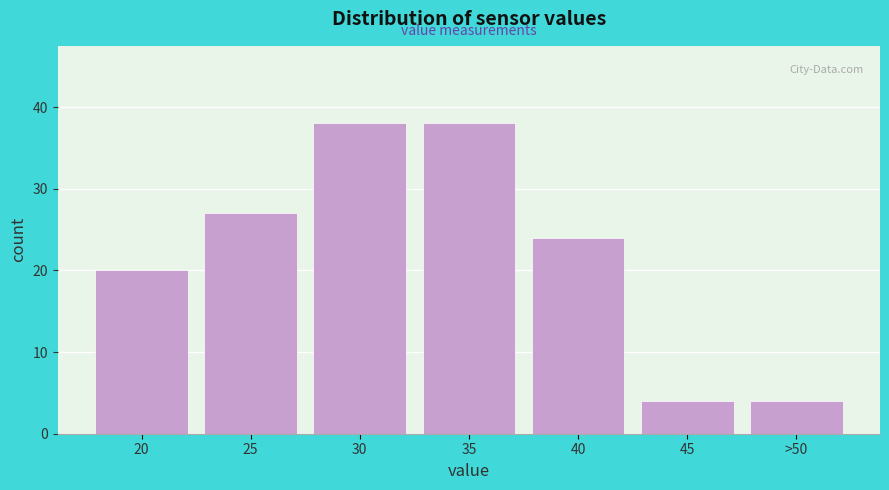

Reading left to right, extract all data points from this chart.

20	27	38	38	24	4	4